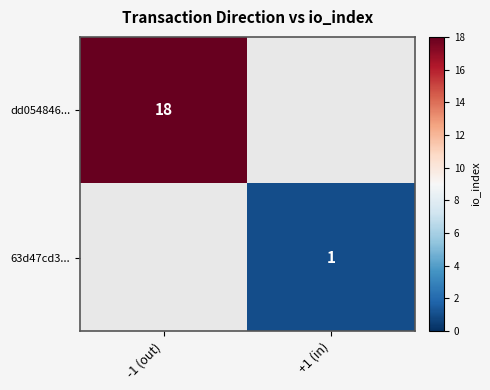

Which label corresponds to the largest value in the chart?

-1 (out)